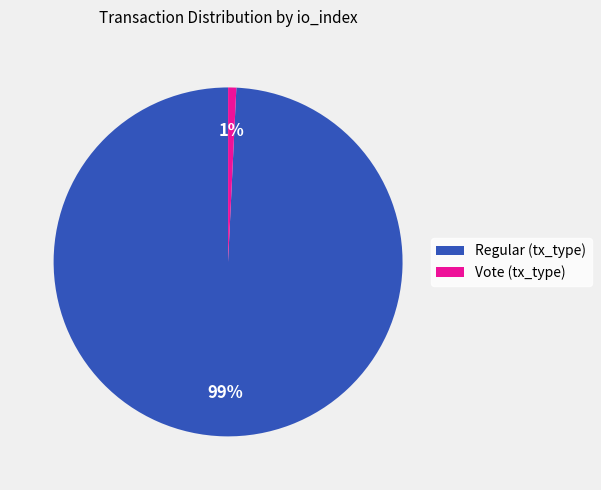

Do Vote (tx_type) and Regular (tx_type) together represent more than half of the pie?

Yes